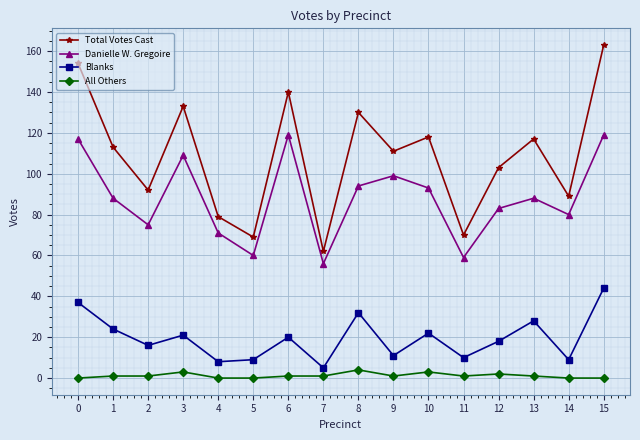

Which label corresponds to the largest value in the chart?

15